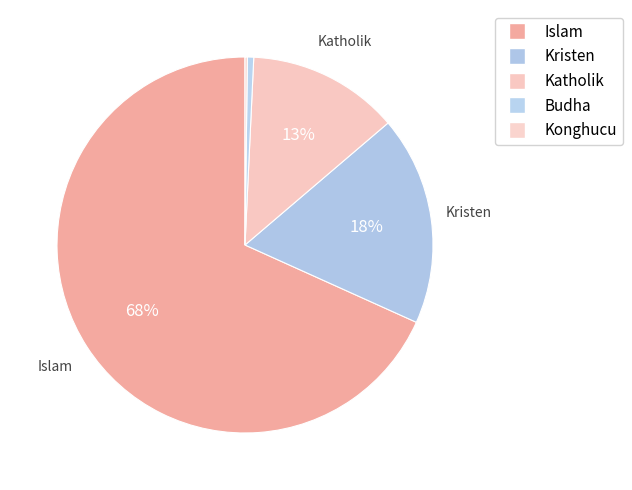

True or false: Budha accounts for 1% of the total.

True